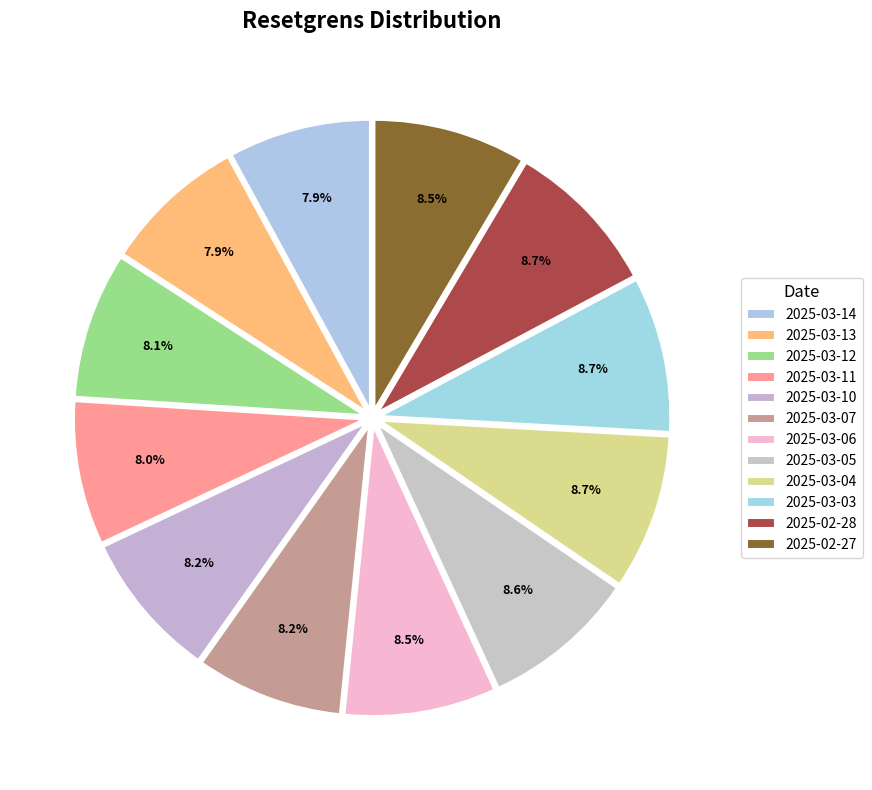

Between 2025-03-12 and 2025-03-03, which is larger?

2025-03-03